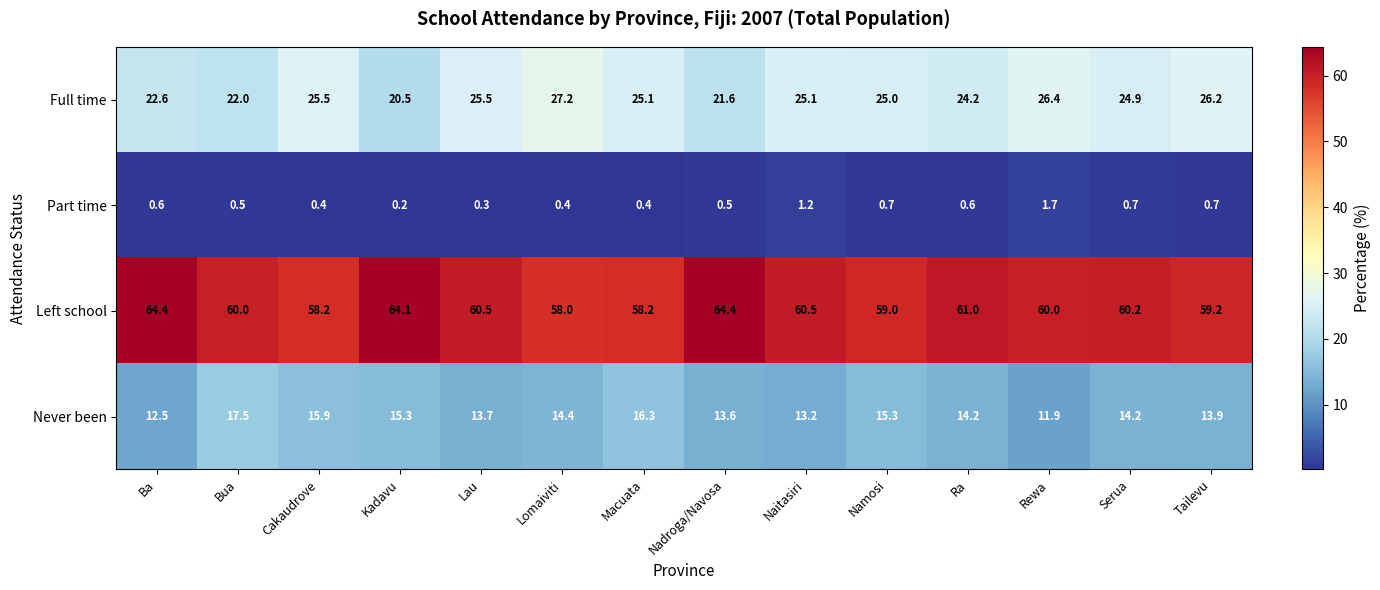

List the series in order of their peak value, lowest first.

Part time, Never been, Full time, Left school